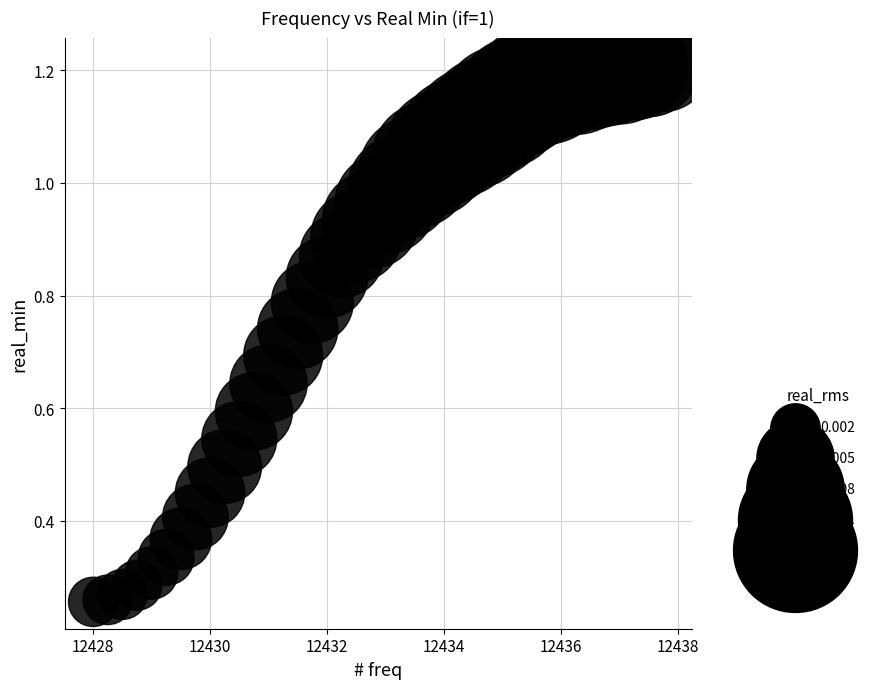

What is the range of X values (max minus min)?

9.8